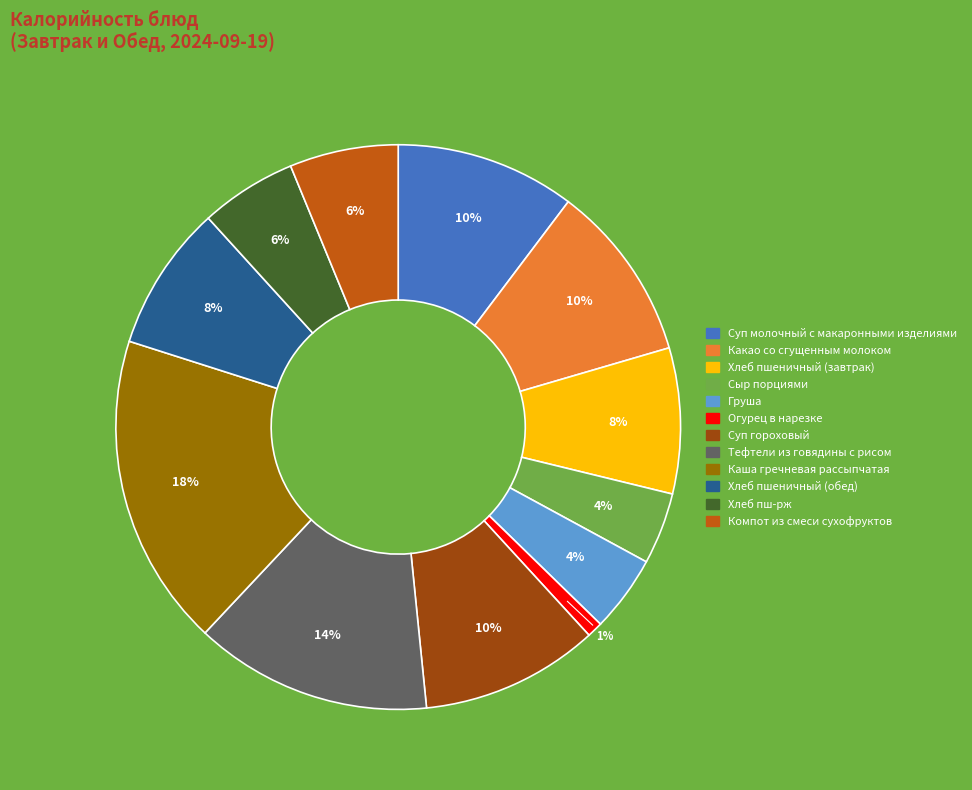

To the nearest percent, what portion does Огурец в нарезке represent?

1%